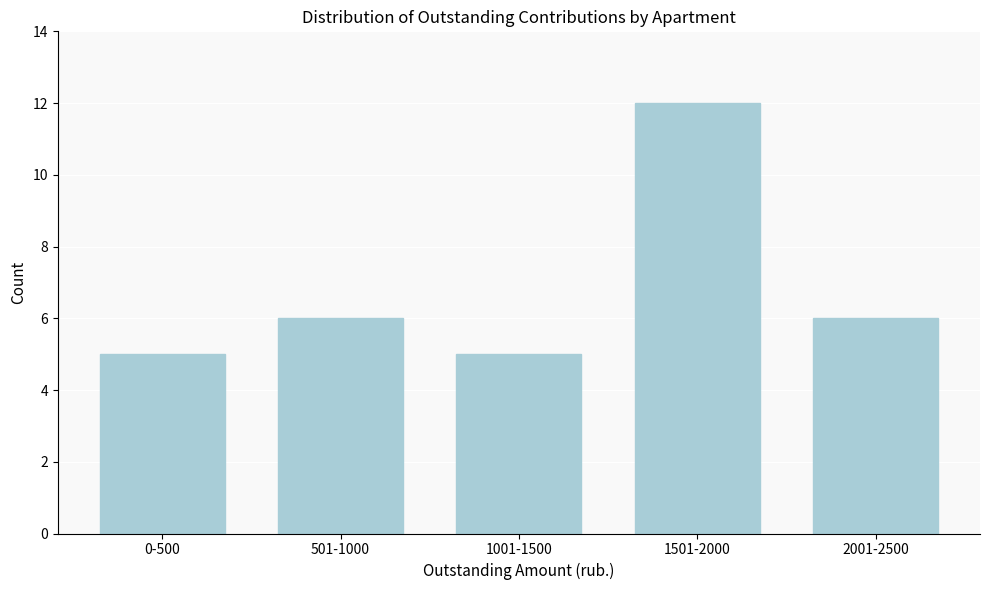

Reading left to right, what are all the values shown in this chart?

5	6	5	12	6